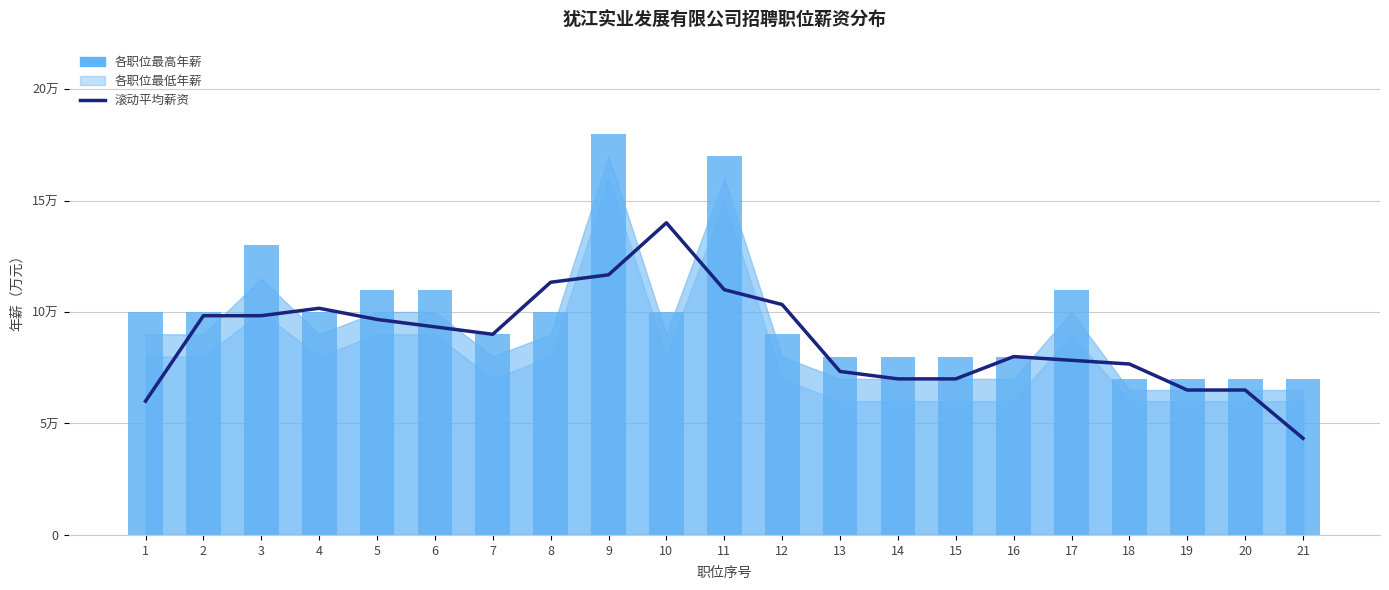

How many data points in 滚动平均薪资 are less than 9?

10